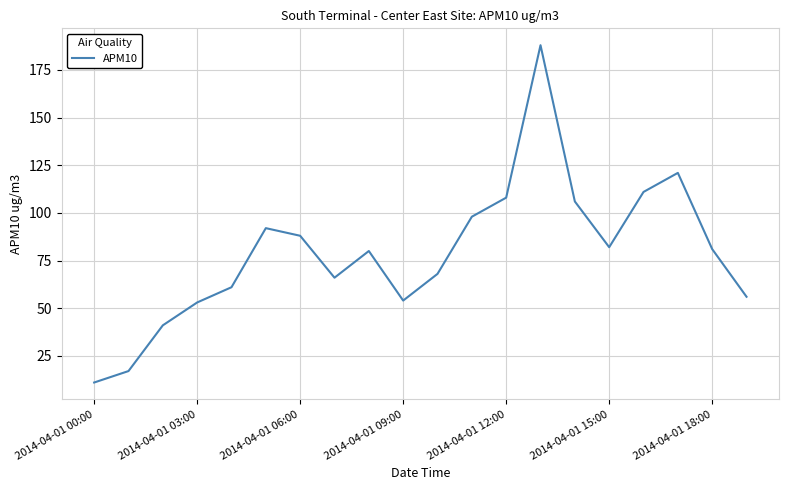

What is the greatest value displayed?

188